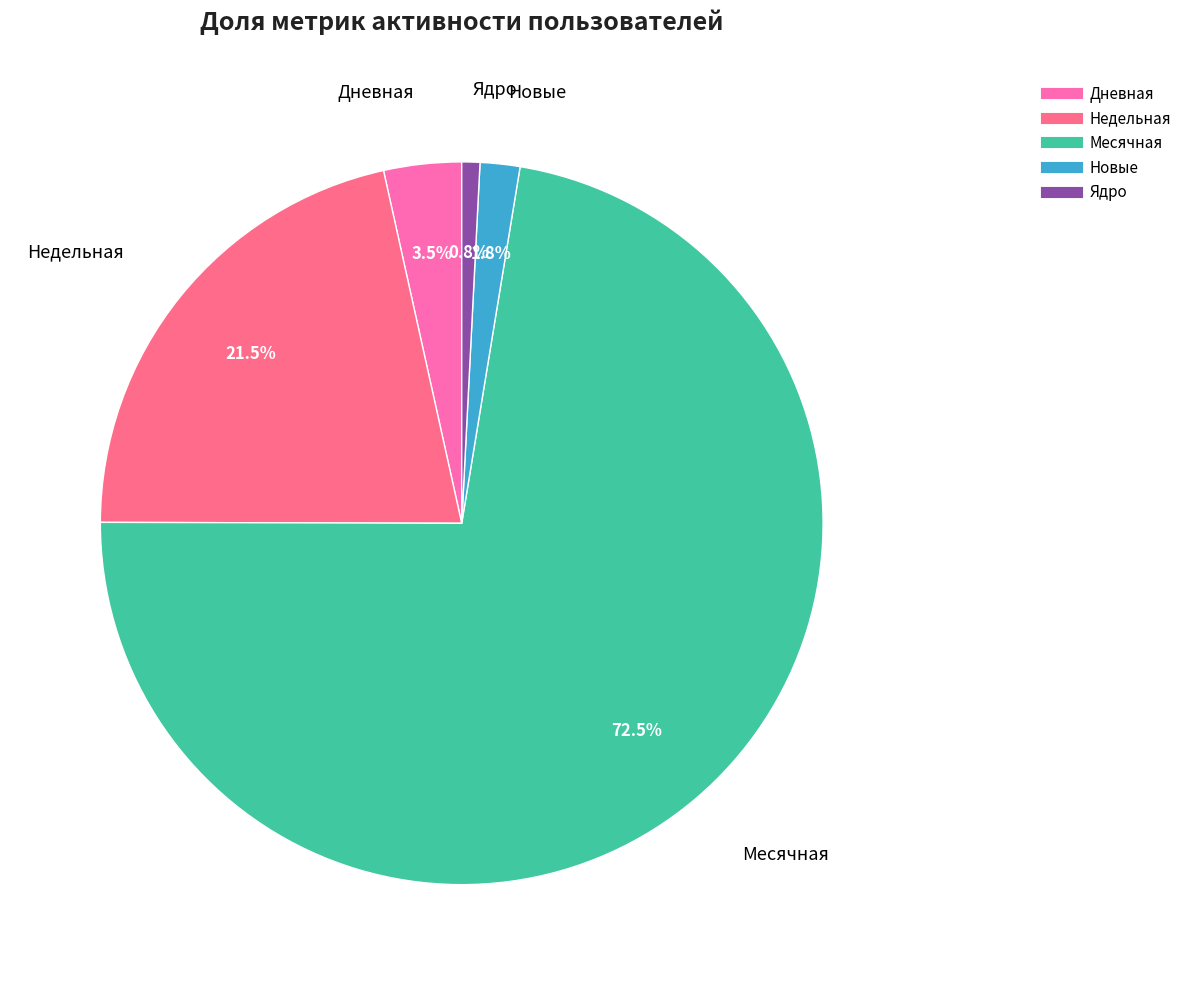

How many segments does this pie chart have?

5